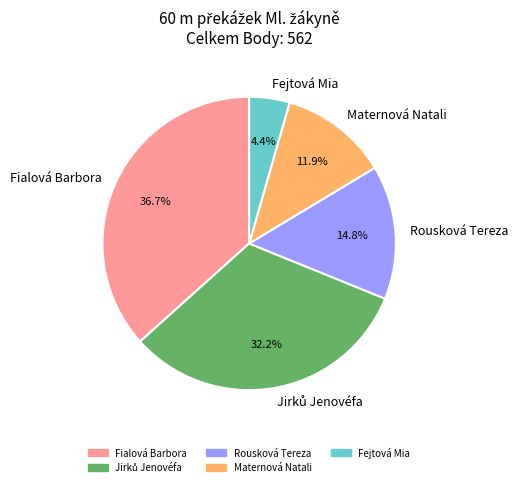

How much of the chart is everything except Maternová Natali?

88.1%